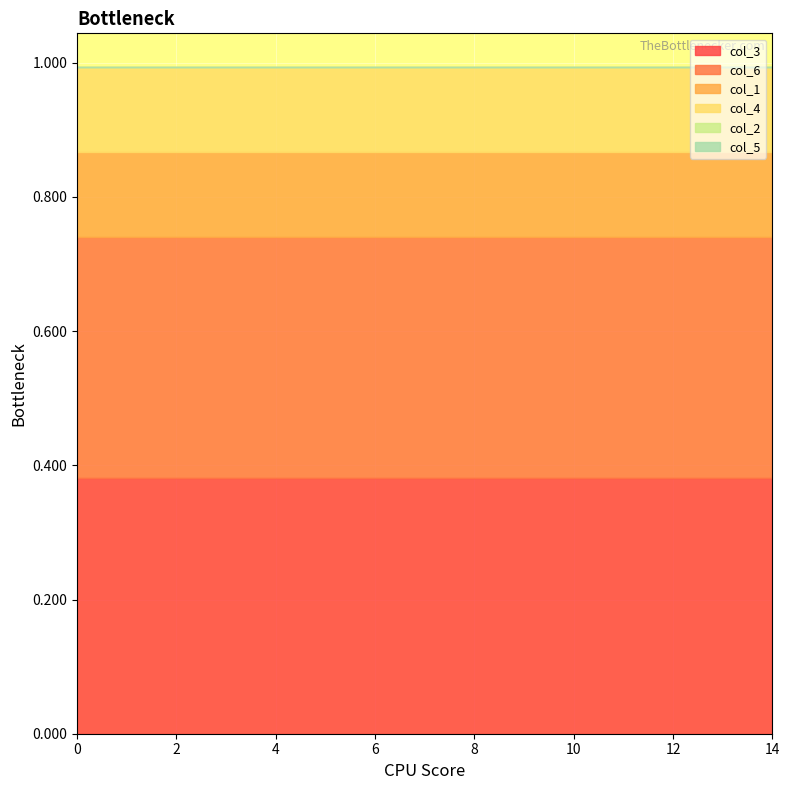

What is the value of the col_3 point at the 2nd from the left?

0.4